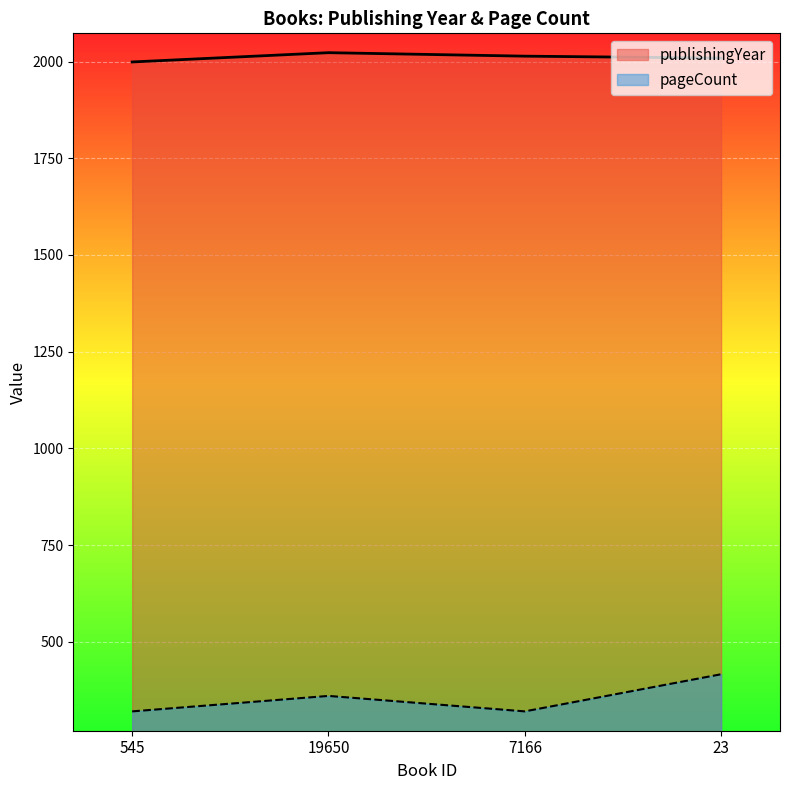

How many data points in publishingYear are above 2014?

1